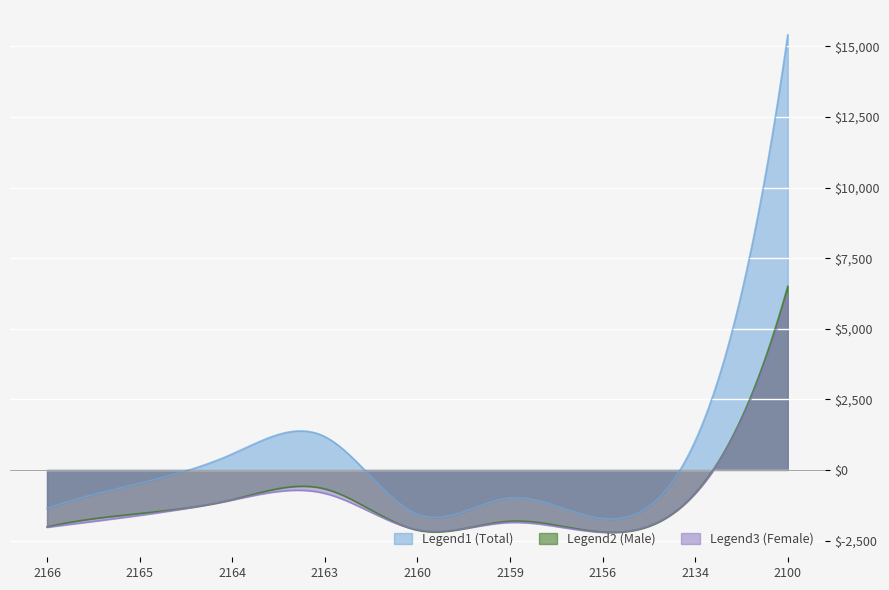

What is the difference between the maximum and minimum values in the Legend2 (Male) series?

8705